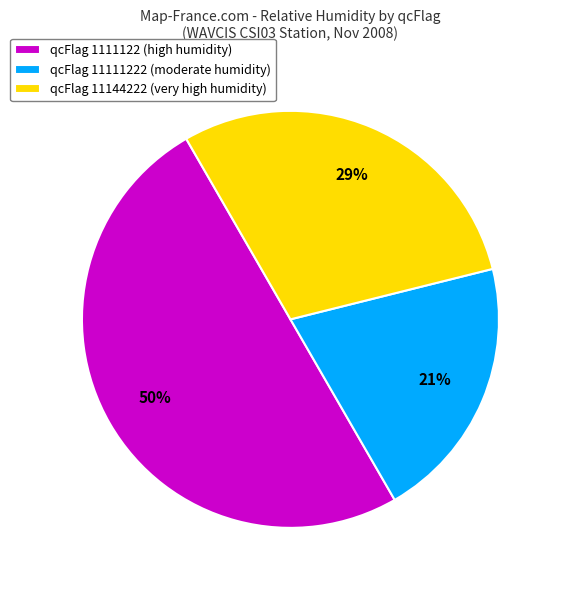

Between qcFlag 11111222 (moderate humidity) and qcFlag 1111122 (high humidity), which is larger?

qcFlag 1111122 (high humidity)